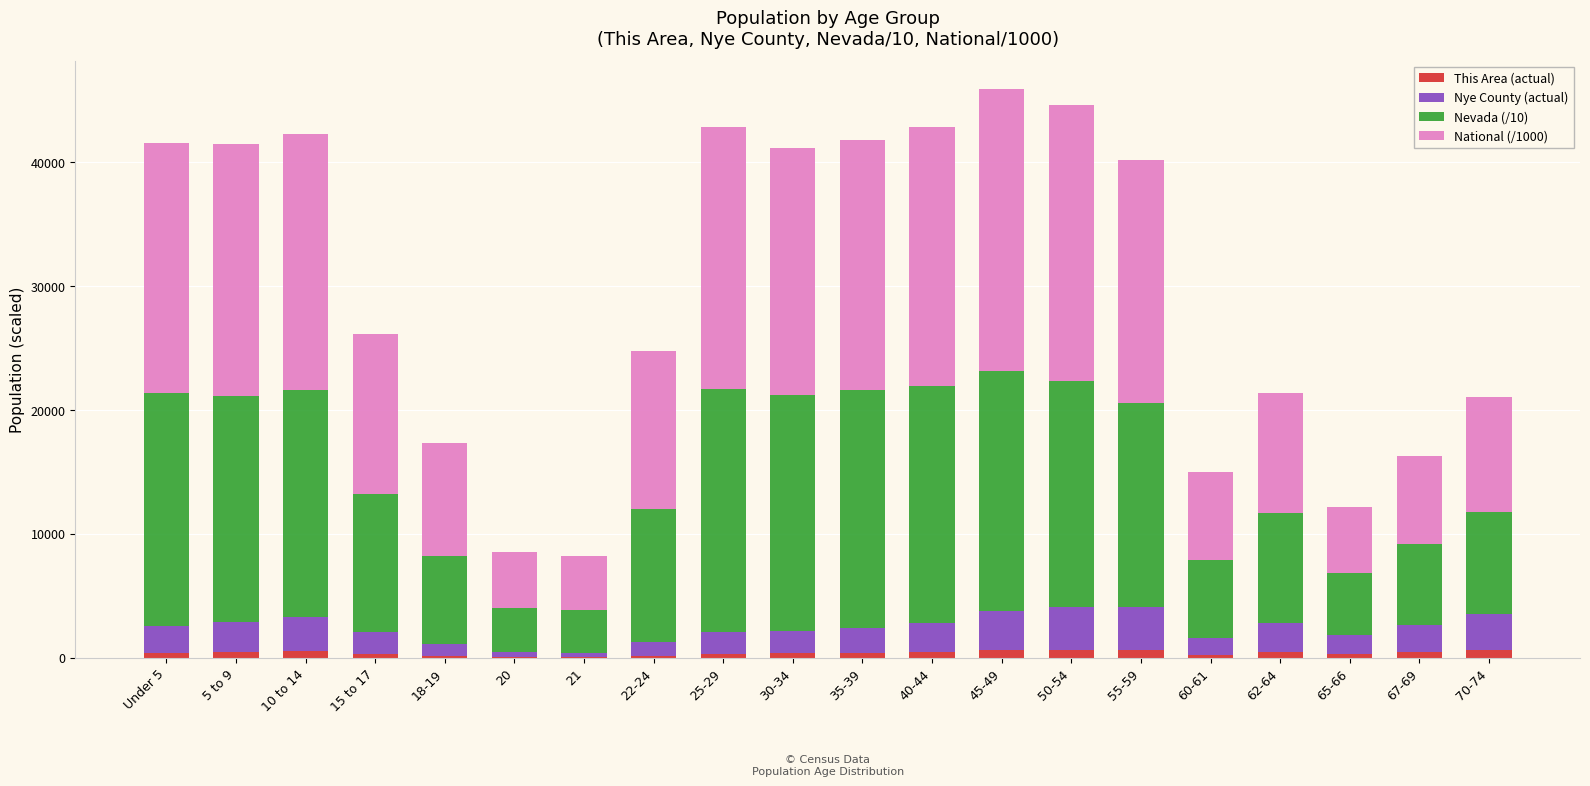

Which series changed the most between 22-24 and 45-49?

National (/1000)